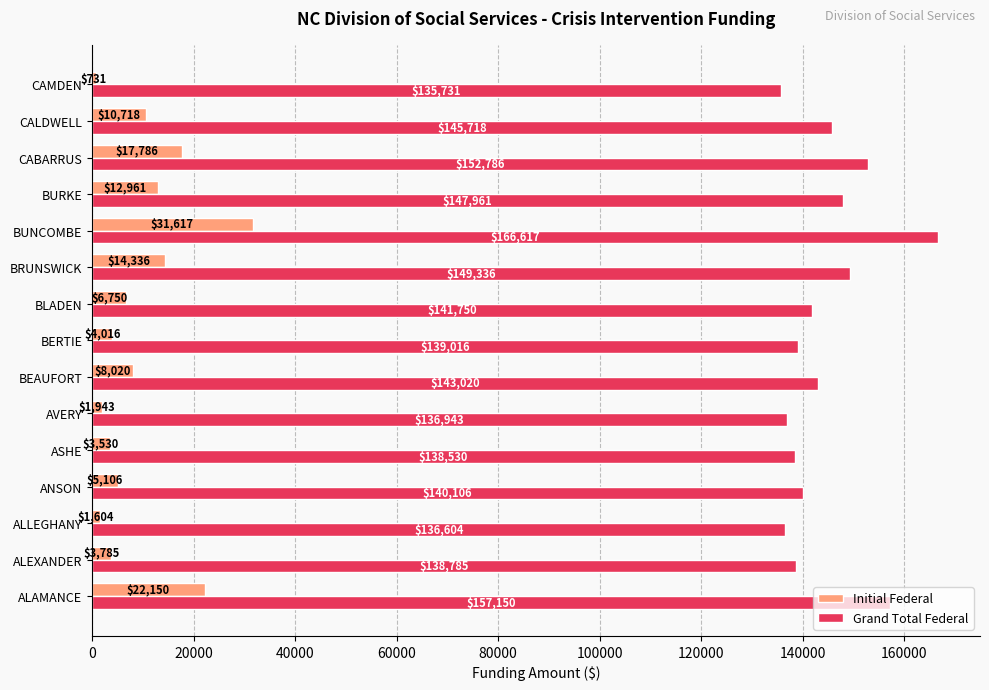

What is the smallest value displayed?

731.0